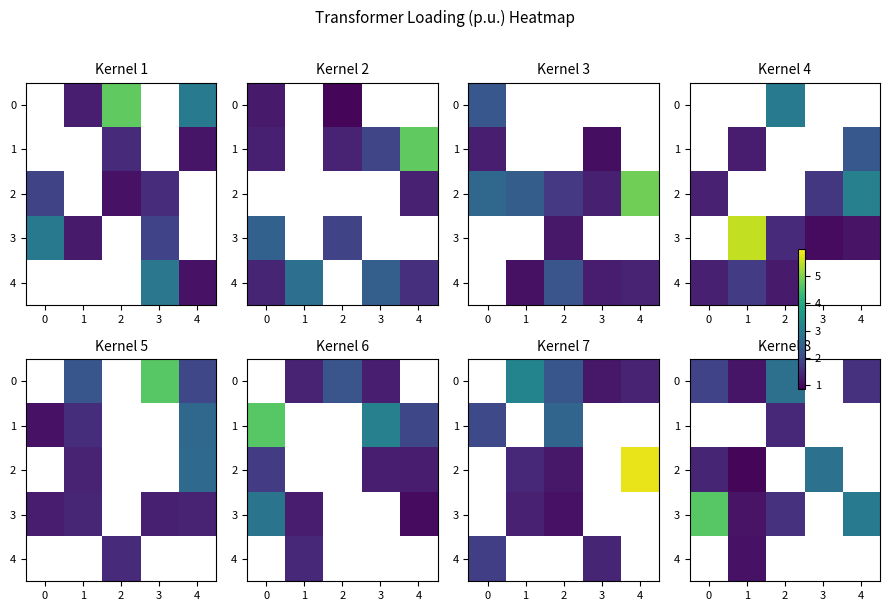

How many values in the 3 series are below 2?

2